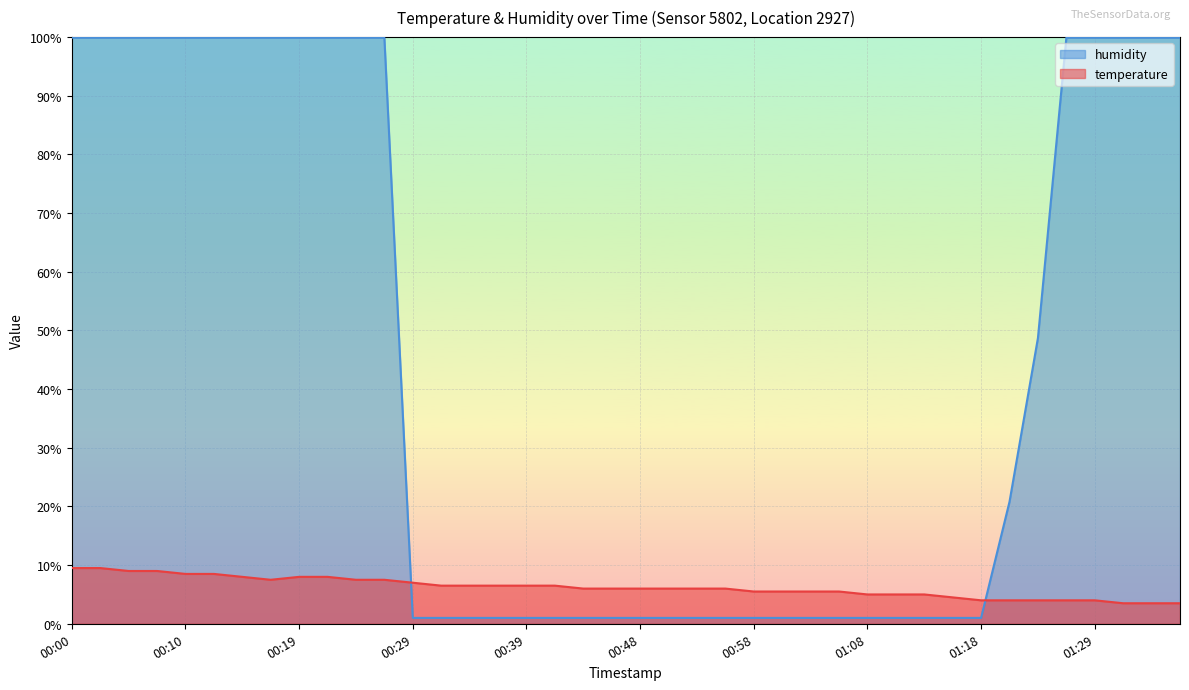

What is the total value across all series at 00:12?

108.4